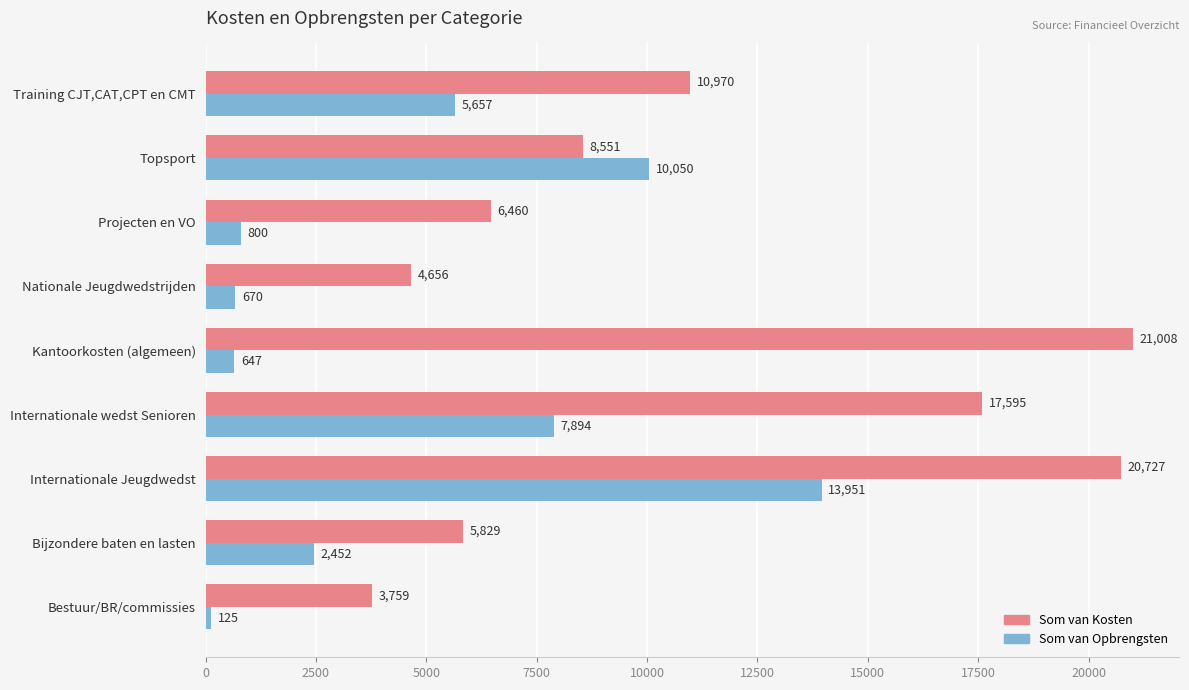

Which category has the lowest value across all series?

Bestuur/BR/commissies